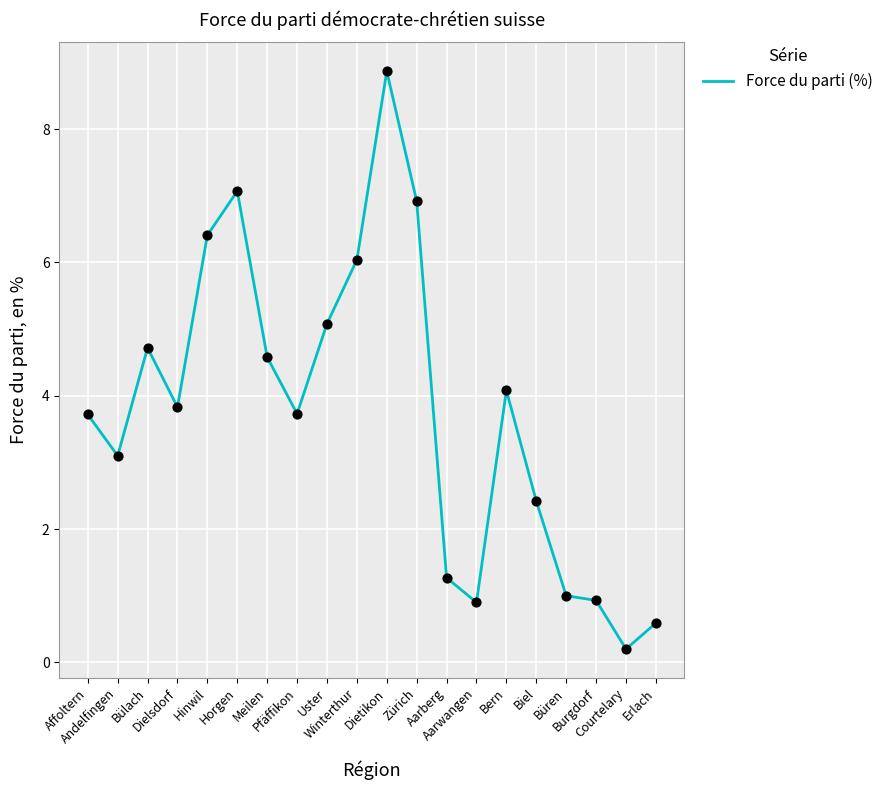

What is the change in value from Affoltern to Dielsdorf?

+0.1